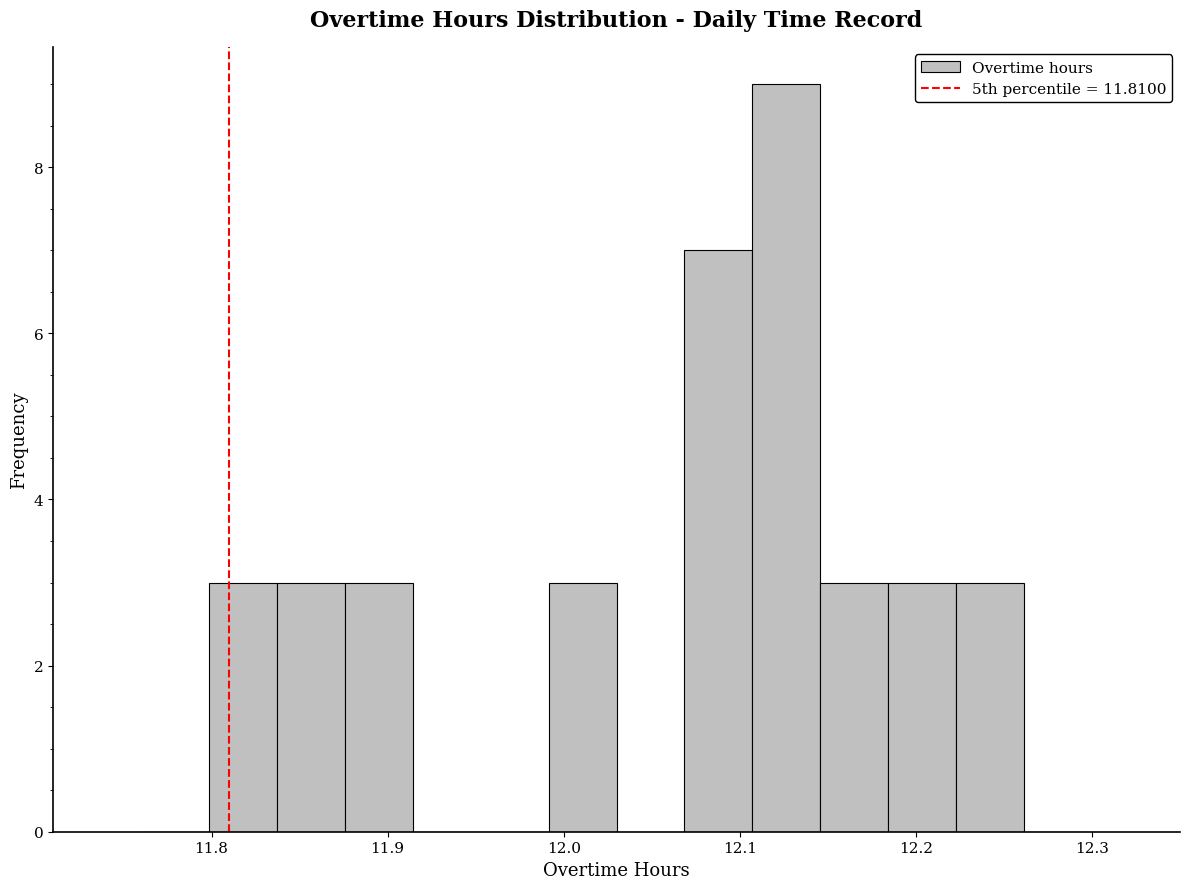

Read against the x-axis, roughly where is the centre of the tallest bar?

12.13